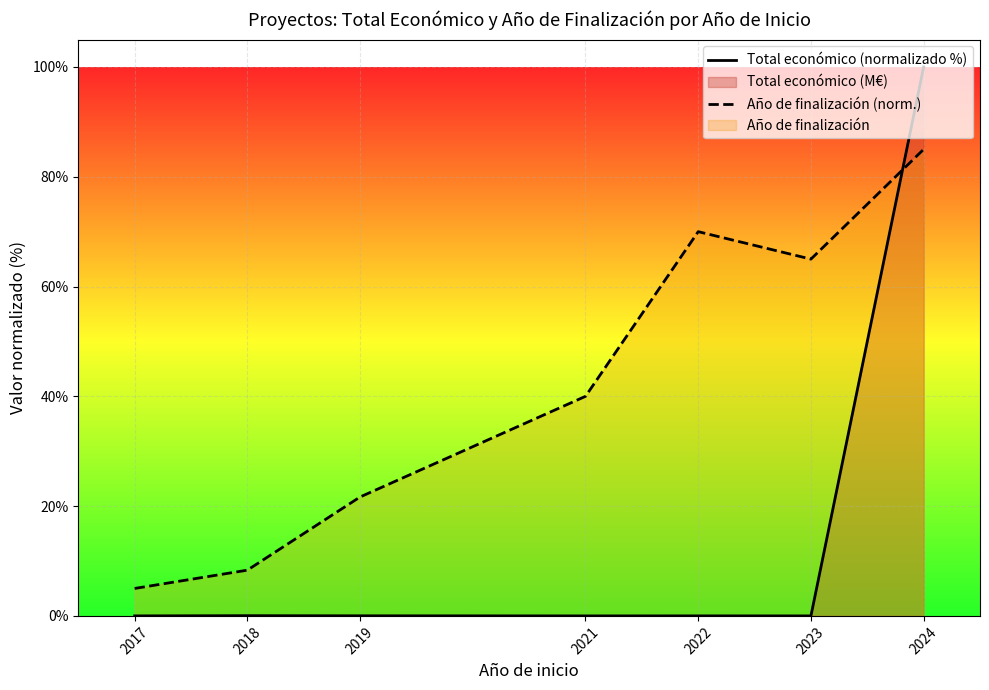

At which category is the sum across all series the highest?

2024